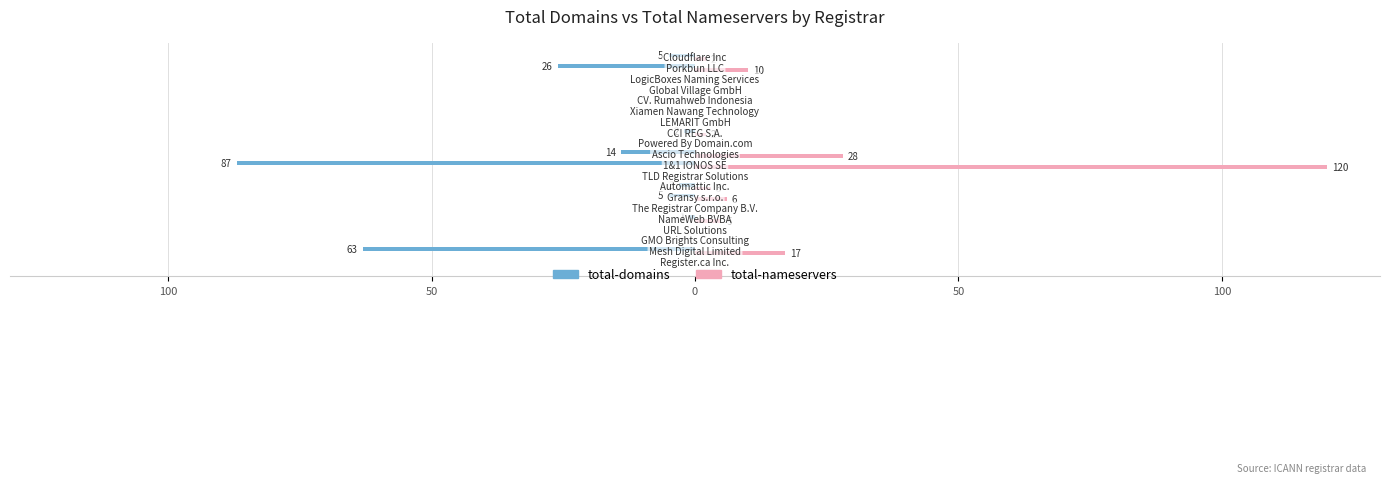

What is the average value of the total-domains series?

-10